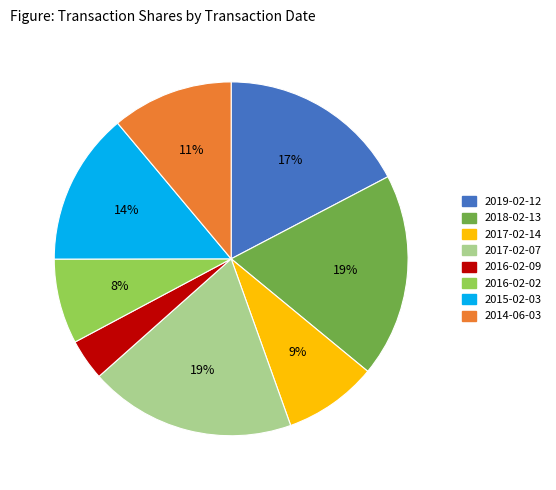

To the nearest percent, what is the combined percentage of 2019-02-12 and 2016-02-09?

21%